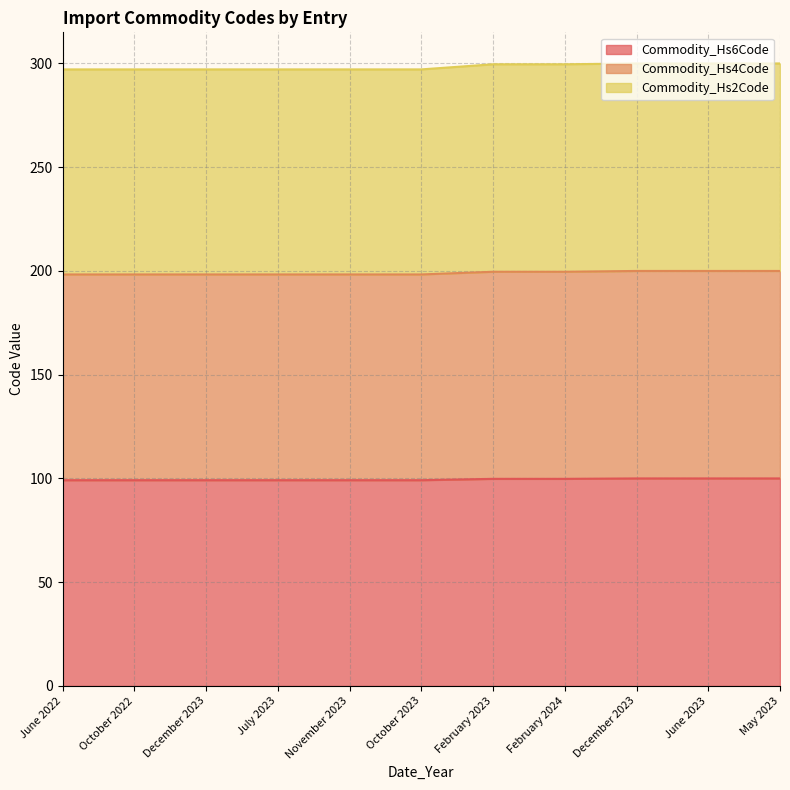

How many lines are shown in the chart?

3